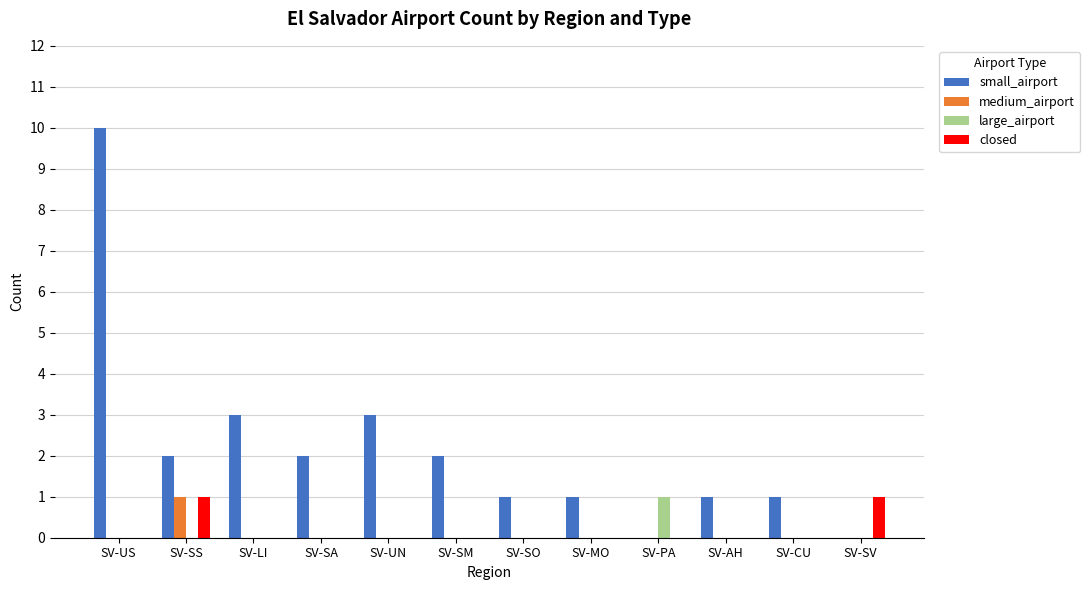

Reading right to left, list all the values displayed in this chart.

small_airport: 0	1	1	0	1	1	2	3	2	3	2	10
medium_airport: 0	0	0	0	0	0	0	0	0	0	1	0
large_airport: 0	0	0	1	0	0	0	0	0	0	0	0
closed: 1	0	0	0	0	0	0	0	0	0	1	0